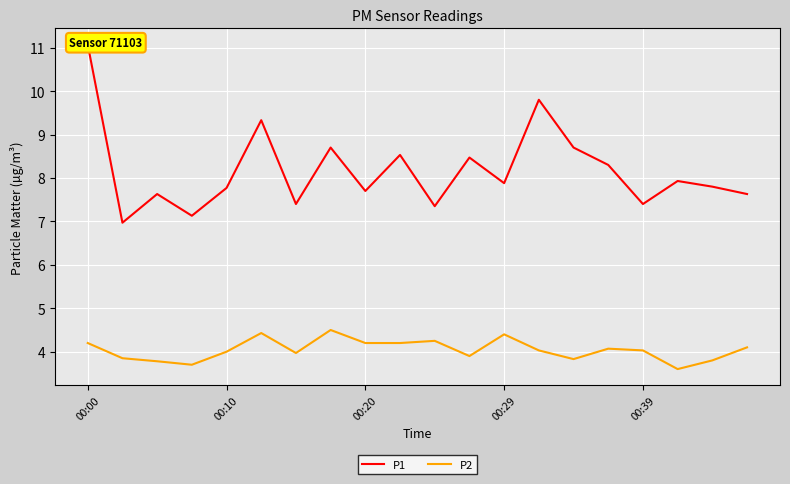

What is the highest value of the P2 series?

4.5